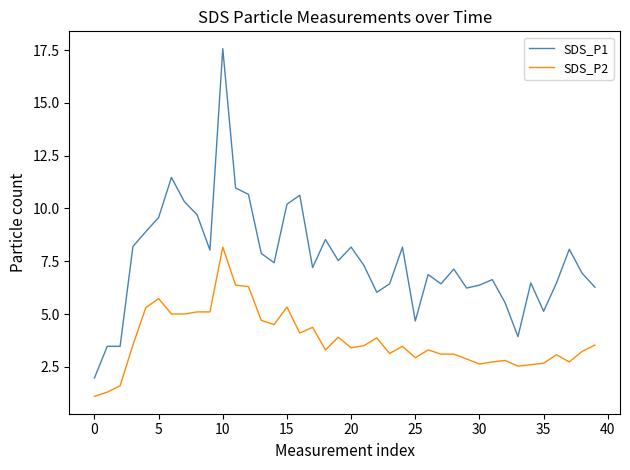

Is this an area chart (filled region under the line)?

No